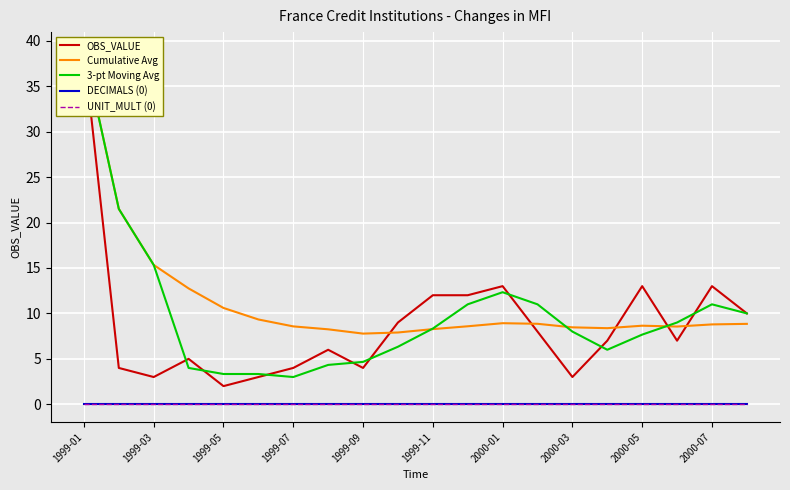

Is it true that 3-pt Moving Avg equals 11.0 at 2000-07?

True